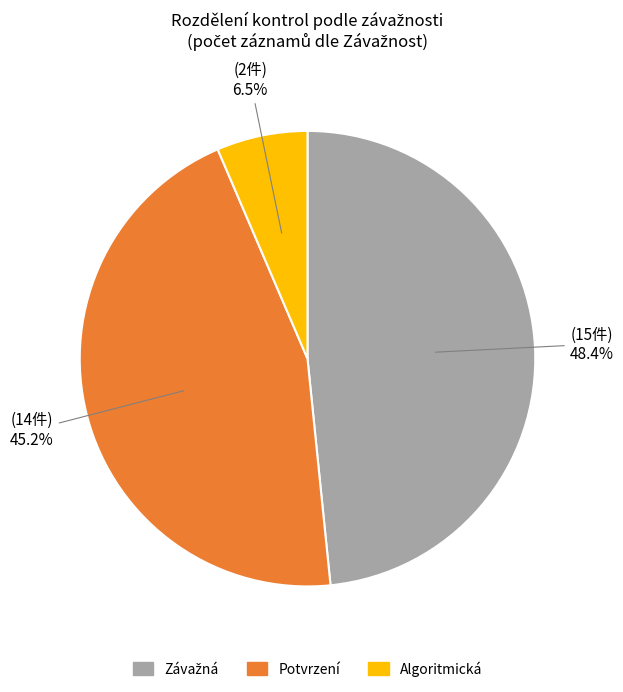

How many segments does this pie chart have?

3